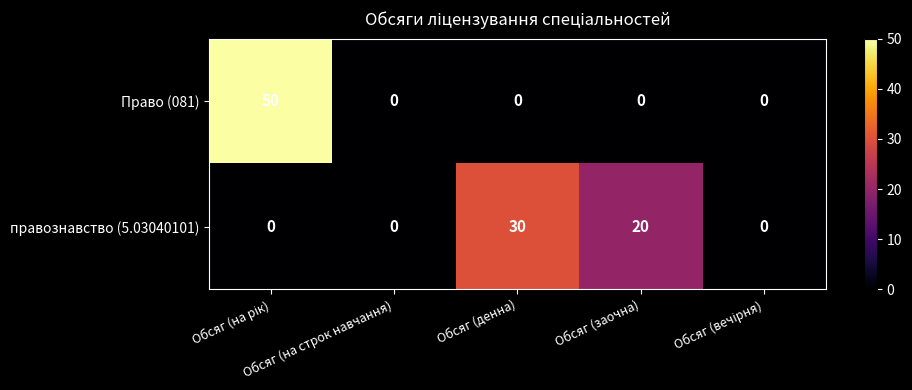

What is the difference between the maximum and minimum values in the правознавство (5.03040101) series?

30